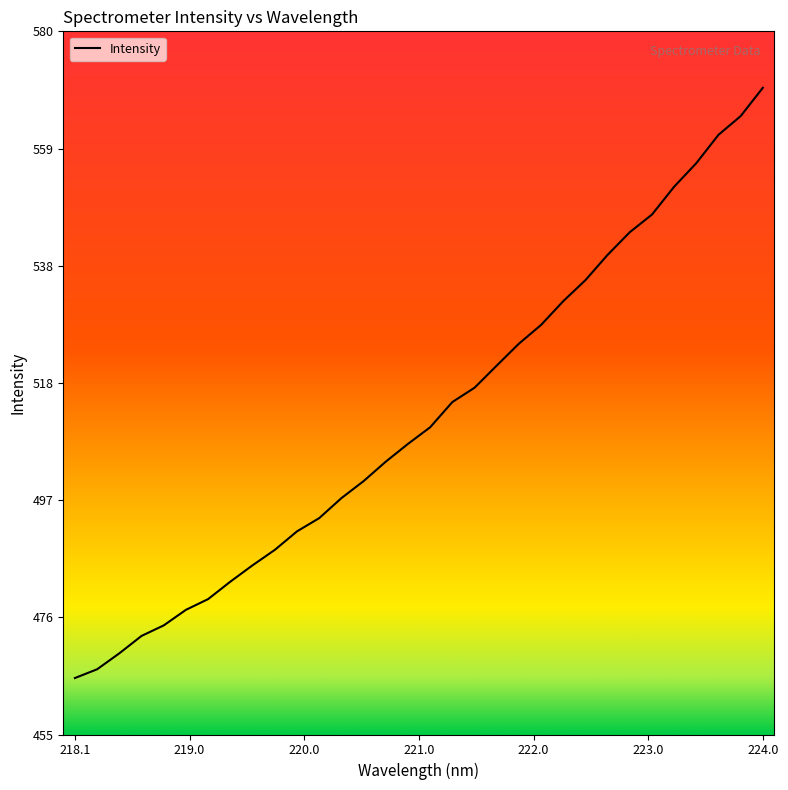

What is the maximum value shown in the chart?

570.4